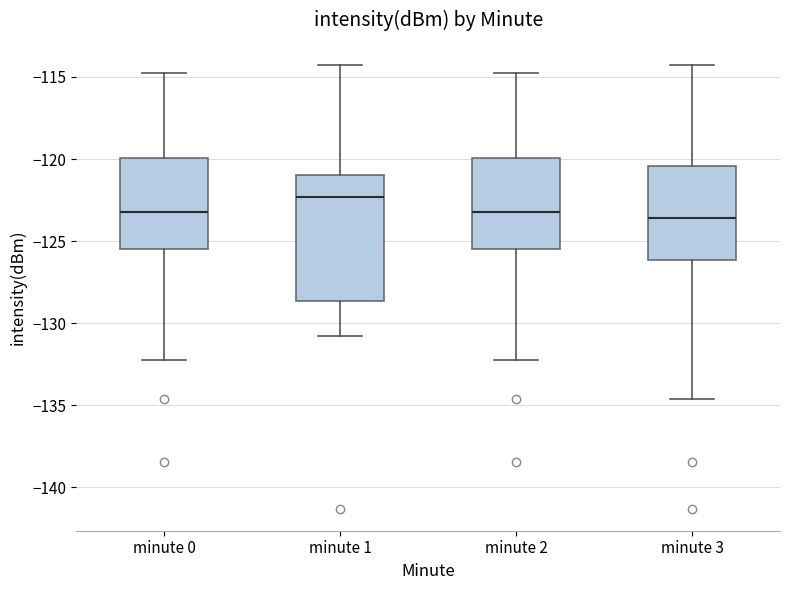

Where does the upper whisker of the box for minute 3 end on the y-axis? The values are not printed on the chart, so give them approximately, as read against the axis.

-114.5